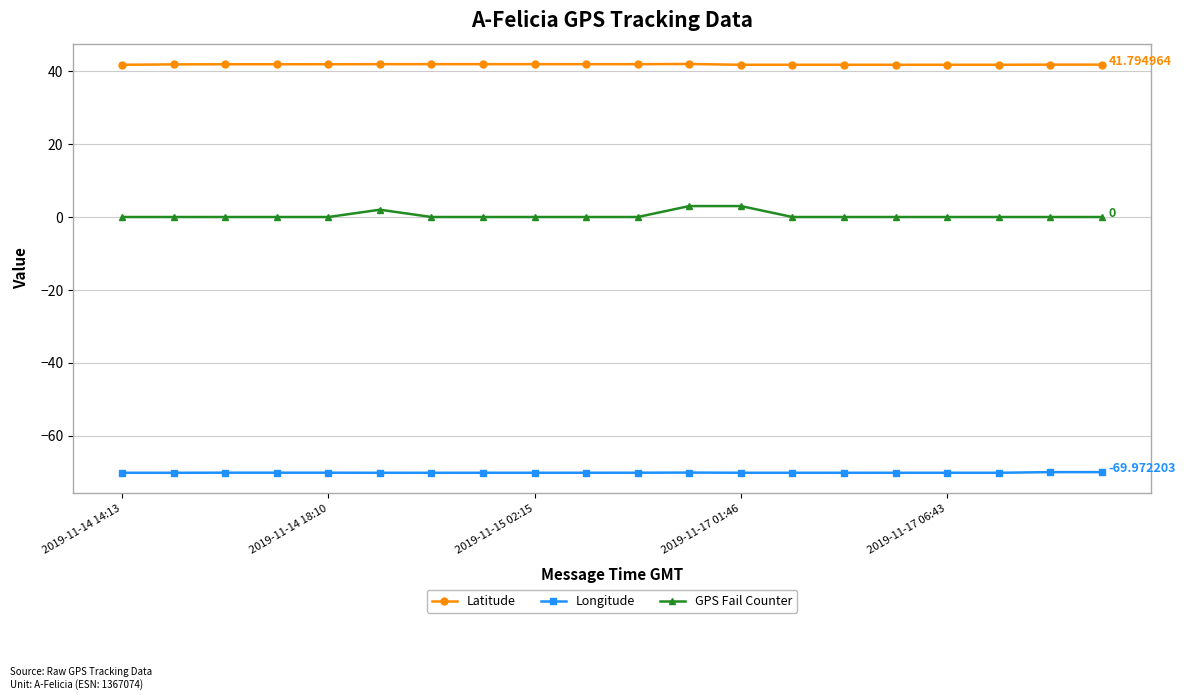

What is the difference between the maximum and second lowest values in the Latitude series?

0.2